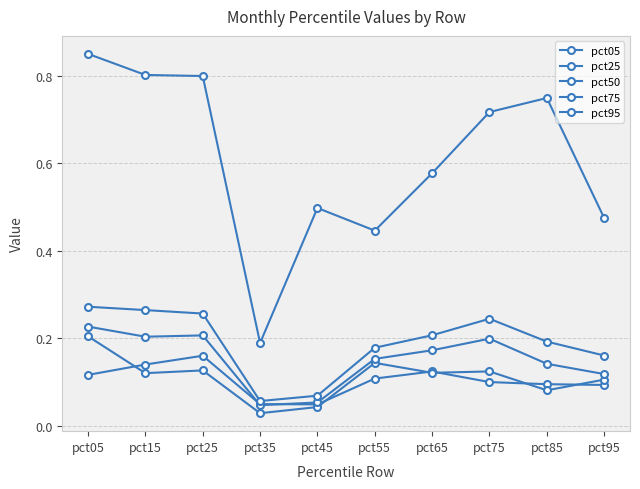

How many lines are shown in the chart?

5